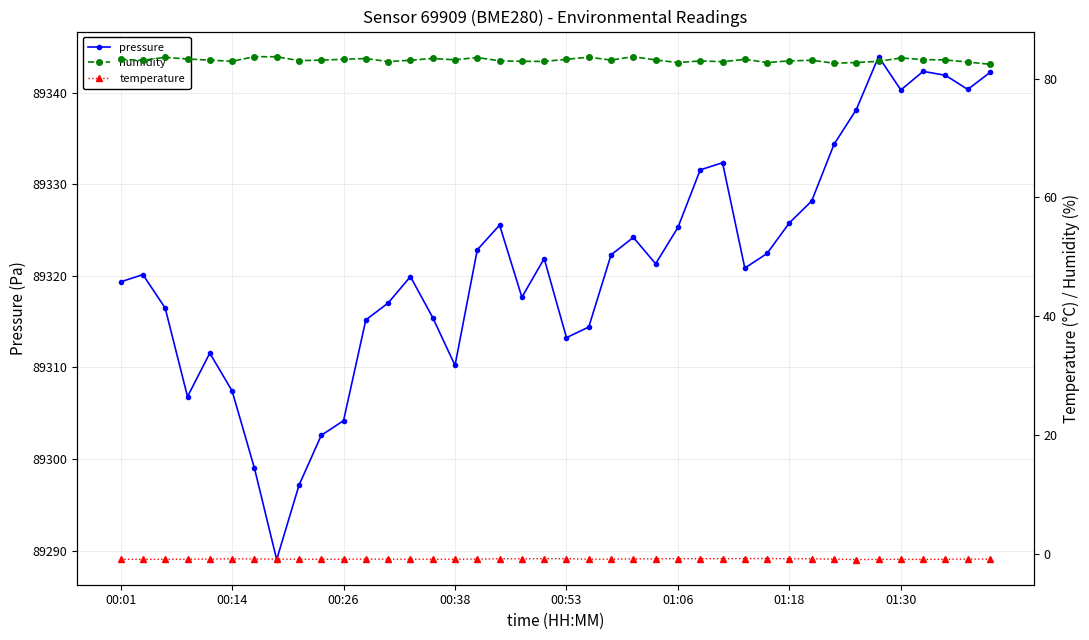

What is the difference between the humidity values at 28 and 39?

0.8